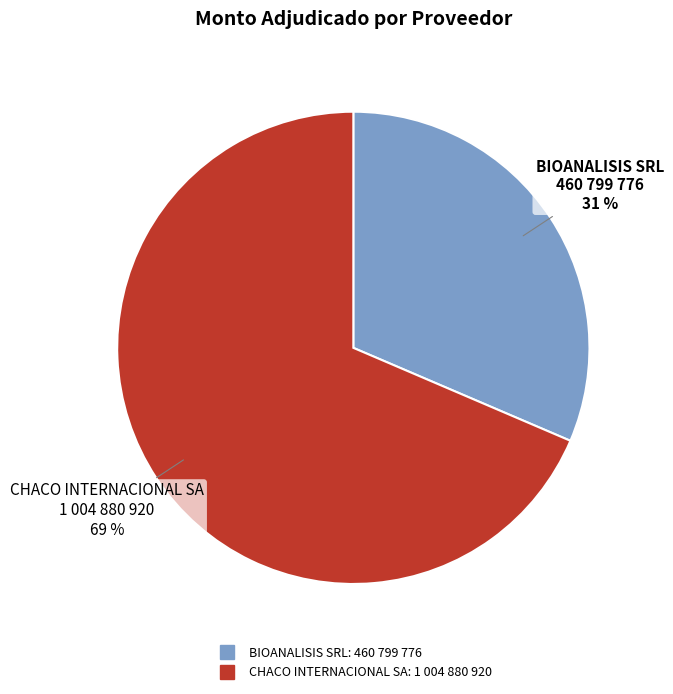

To the nearest percent, what is the combined percentage of BIOANALISIS SRL and CHACO INTERNACIONAL SA?

100%